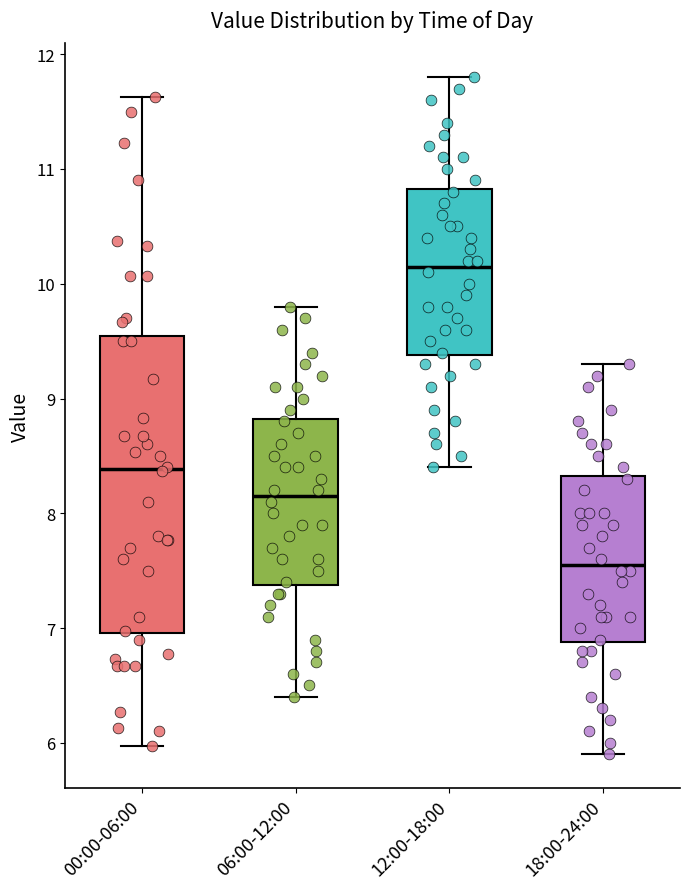

Where is the upper edge of the box for 12:00-18:00 on the y-axis? The values are not printed on the chart, so give them approximately, as read against the axis.

10.8